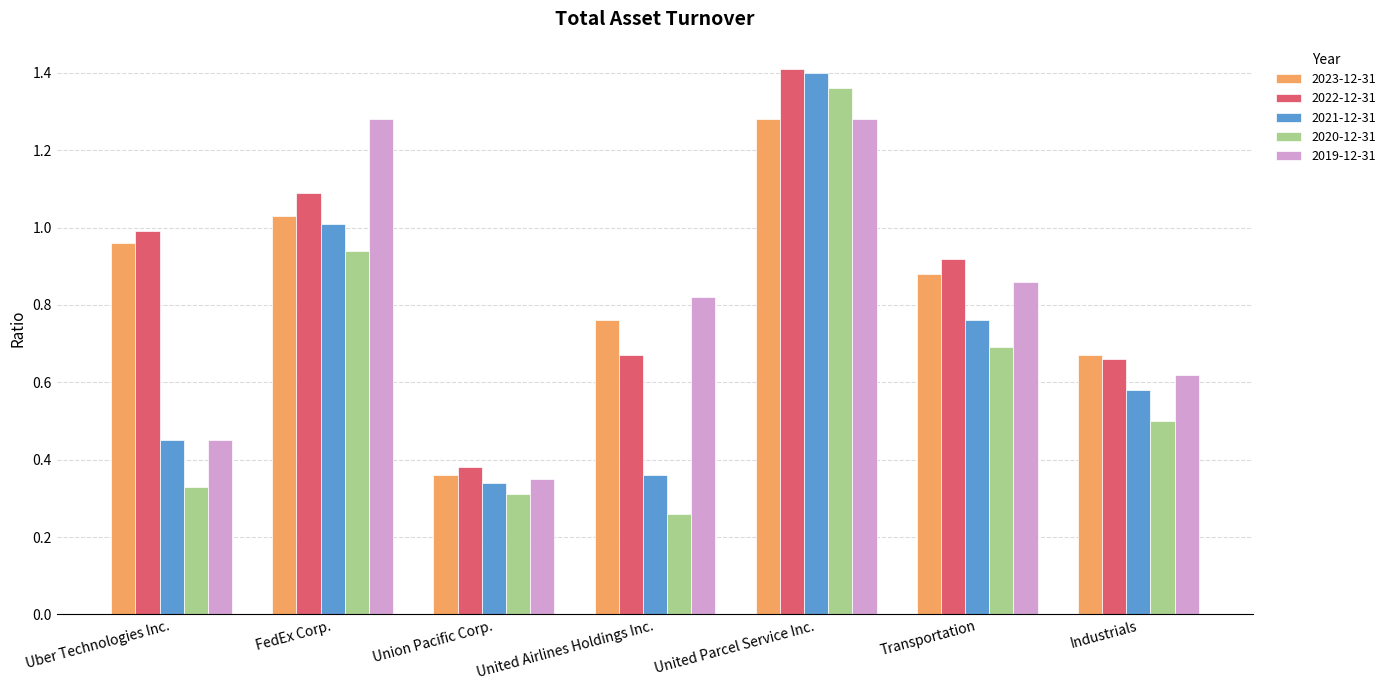

What is the sum of all 2022-12-31 values?

6.1